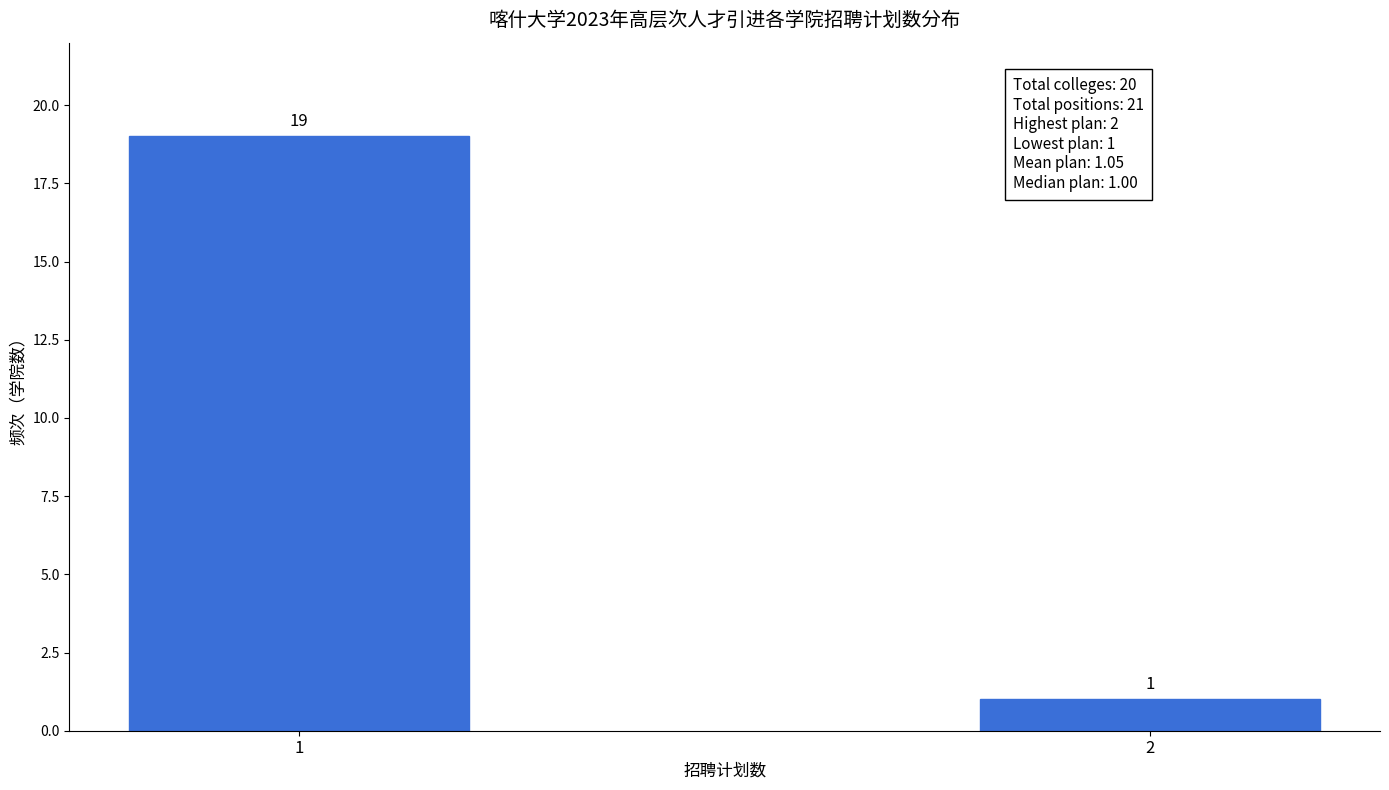

Reading right to left, list all the values displayed in this chart.

1	19